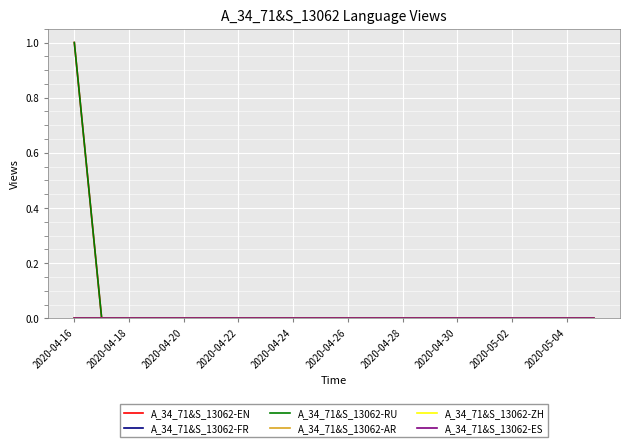

True or false: A_34_71&S_13062-ES and A_34_71&S_13062-ZH intersect in this chart.

False